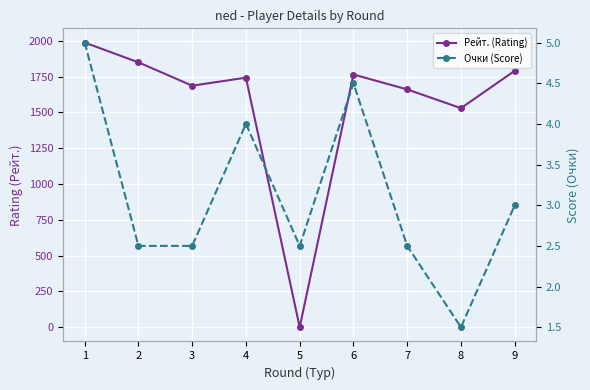

What is the maximum value shown in the chart?

1987.0